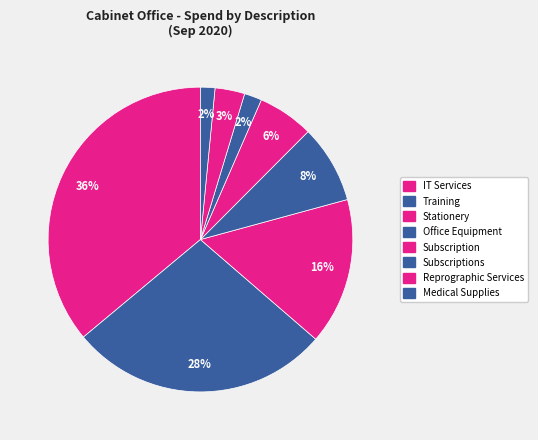

What percentage is the Stationery slice, to the nearest percent?

16%